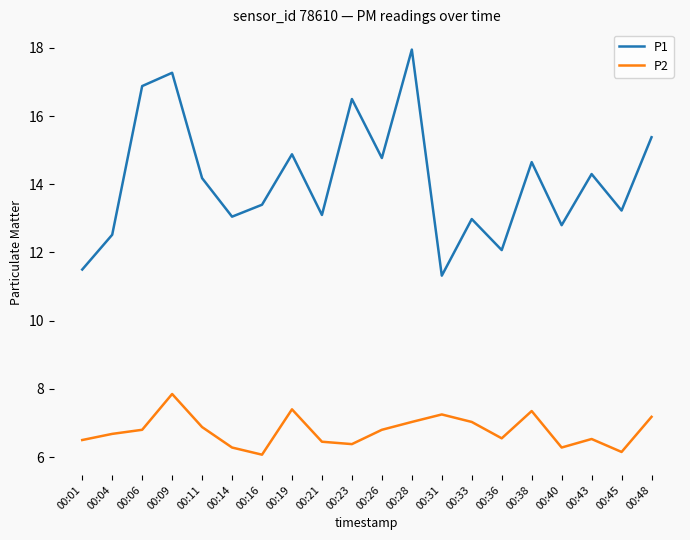

At how many categories does at least one series exceed 8?

20